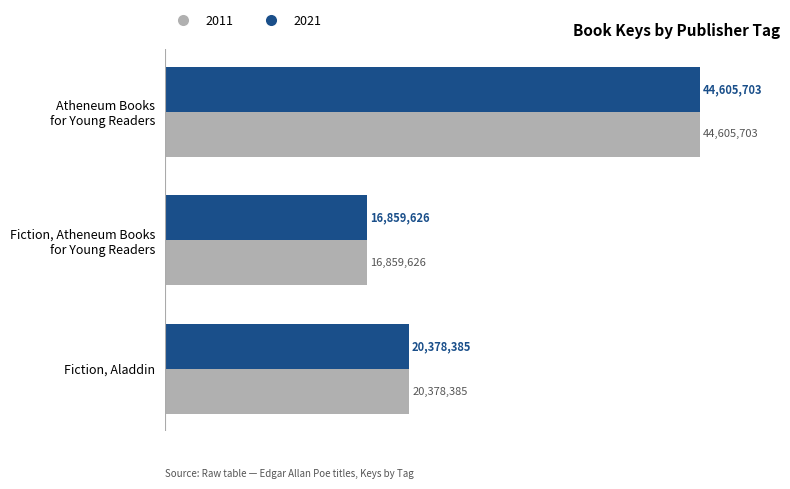

At which category does the chart reach its peak across all series?

Atheneum Books for Young Readers